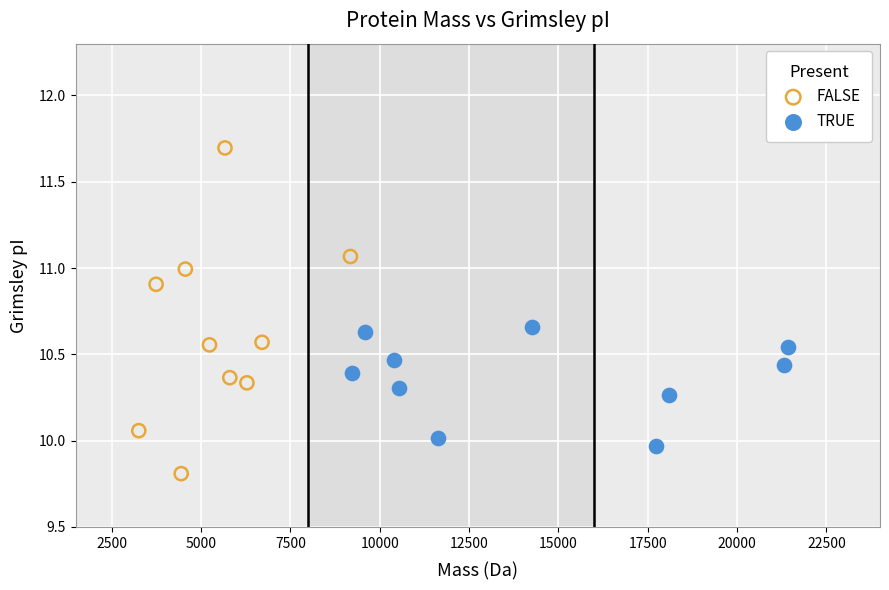

What are all the series names shown in the legend?

FALSE, TRUE